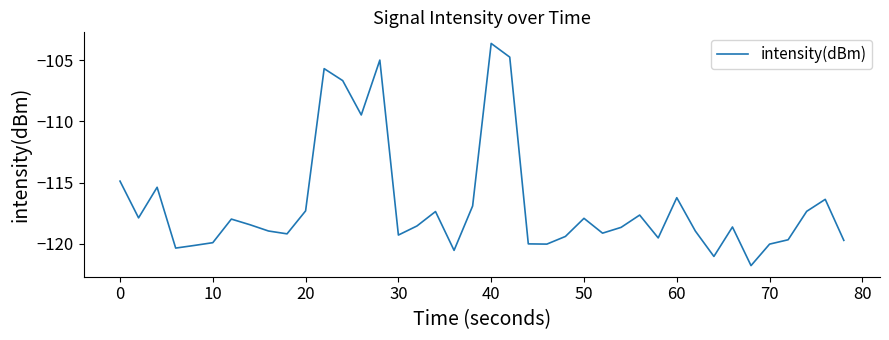

What is the smallest value displayed?

-121.8